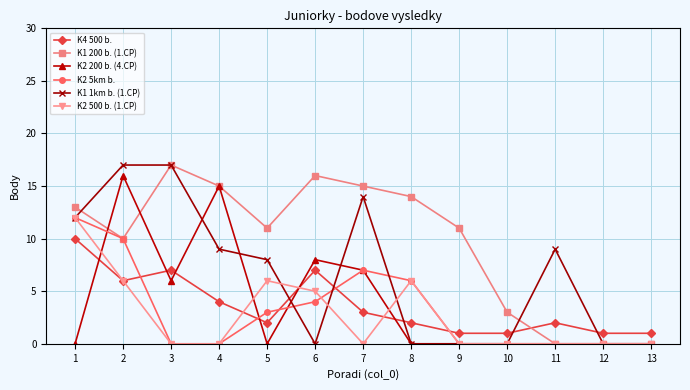

What is the maximum value for K2 200 b. (4.CP)?

16